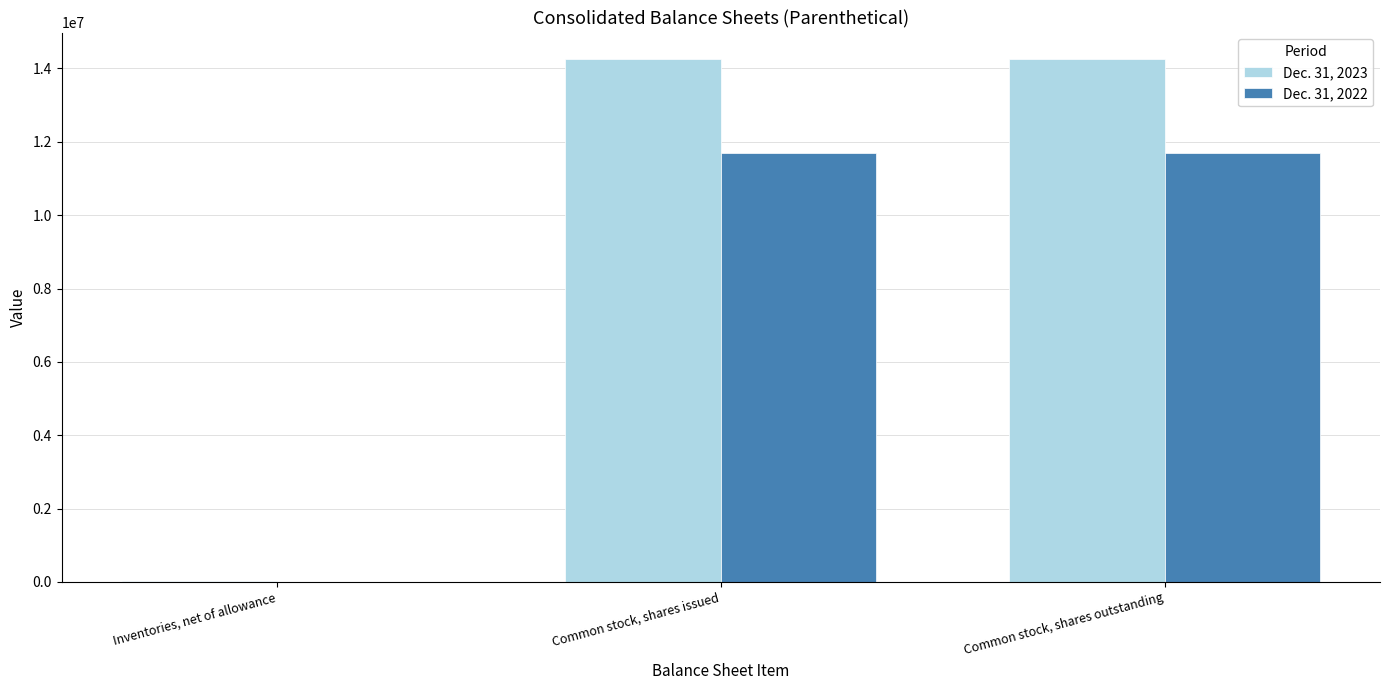

What value does the Dec. 31, 2022 series have at Common stock, shares issued, to the nearest 100?

11689200